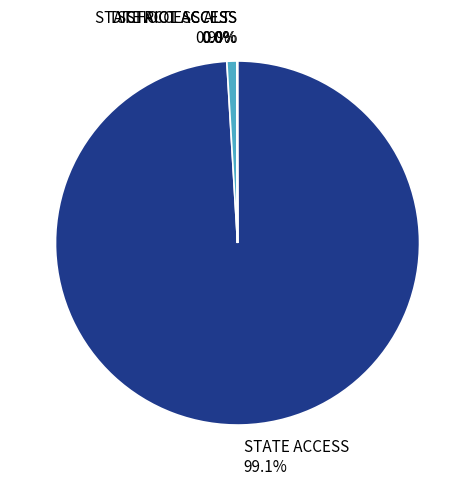

Which has a higher value, STATE ACCESS ALT or STATE ACCESS?

STATE ACCESS